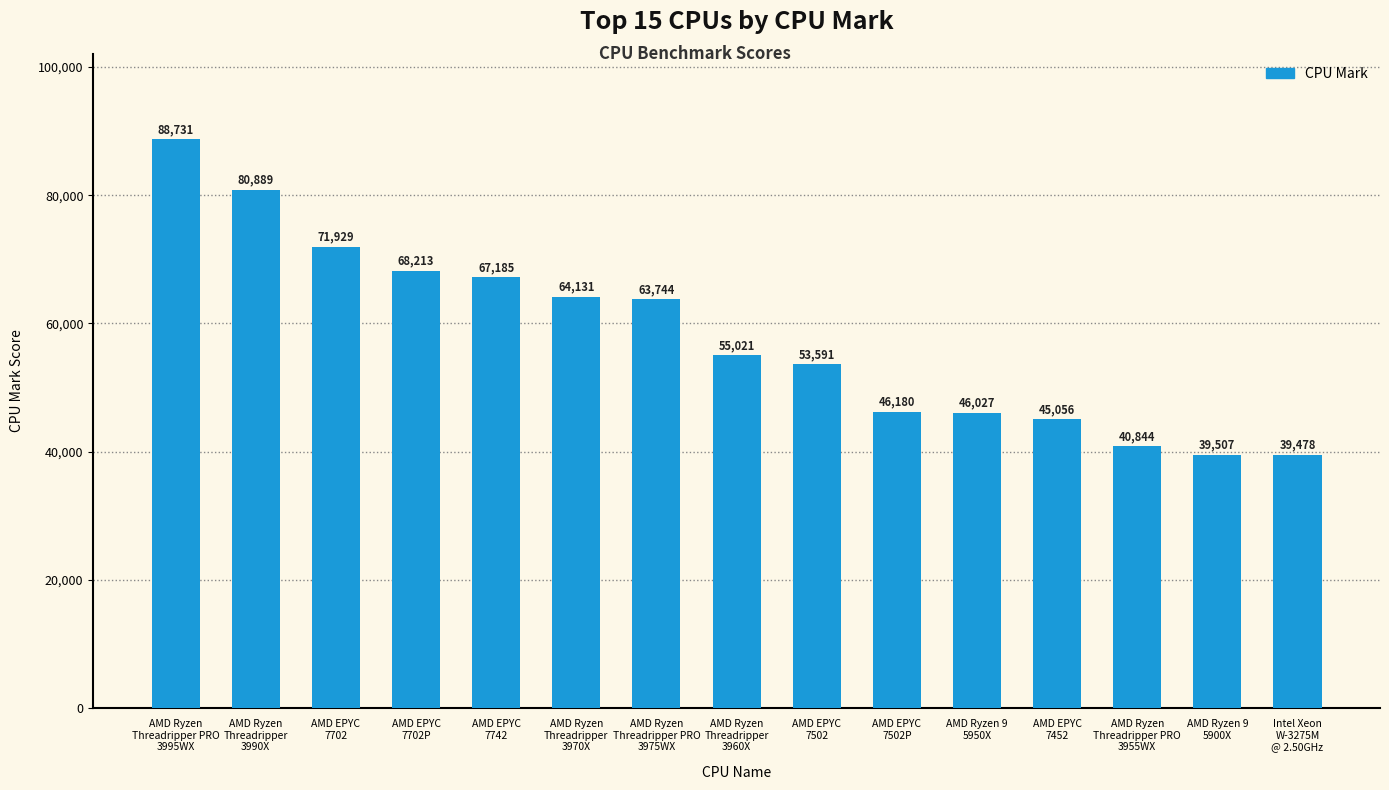

List the labels in order of value, smallest first.

Intel Xeon
W-3275M
@ 2.50GHz, AMD Ryzen 9
5900X, AMD Ryzen
Threadripper PRO
3955WX, AMD EPYC
7452, AMD Ryzen 9
5950X, AMD EPYC
7502P, AMD EPYC
7502, AMD Ryzen
Threadripper
3960X, AMD Ryzen
Threadripper PRO
3975WX, AMD Ryzen
Threadripper
3970X, AMD EPYC
7742, AMD EPYC
7702P, AMD EPYC
7702, AMD Ryzen
Threadripper
3990X, AMD Ryzen
Threadripper PRO
3995WX